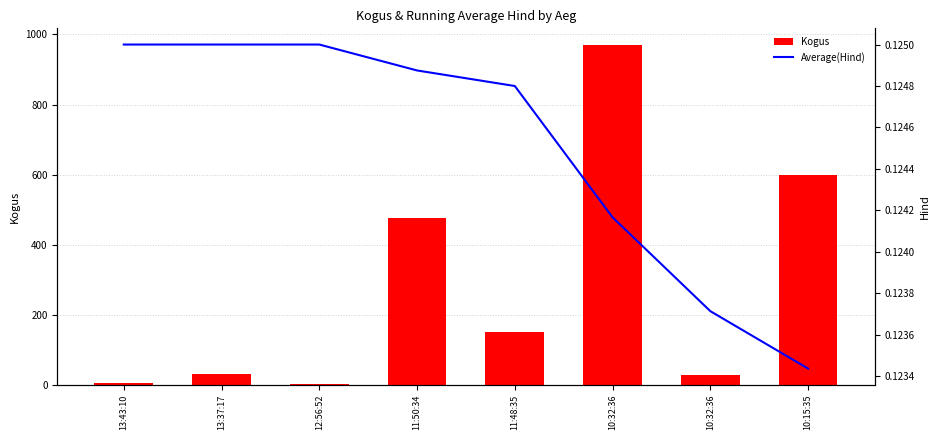

What is the minimum value for Kogus?

2.0